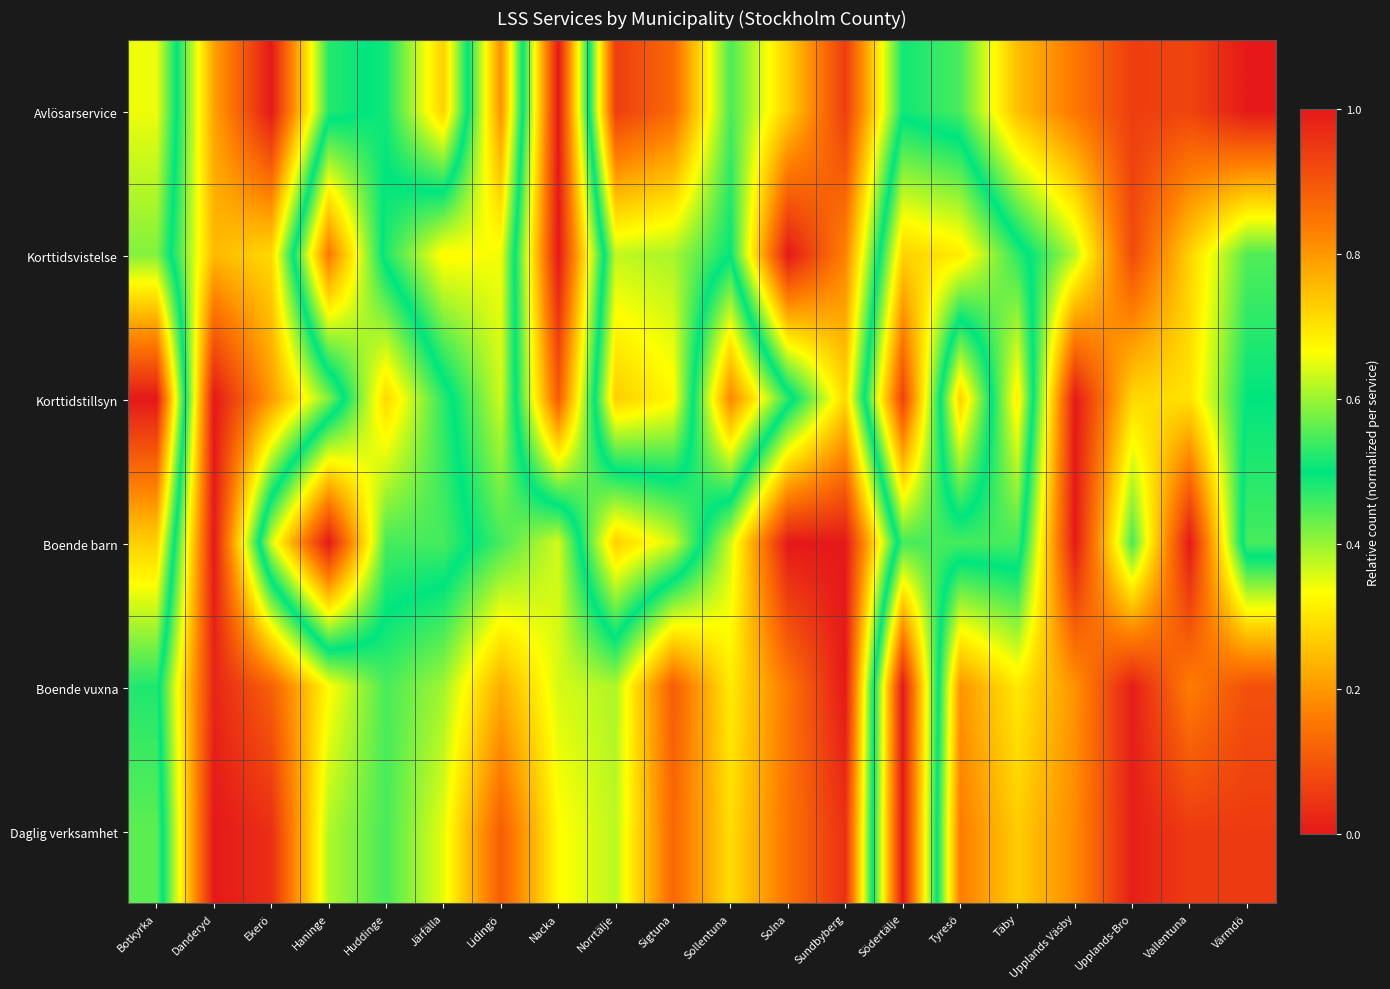

Reading left to right, transcribe all the data shown in this chart.

Avlösarservice: Botkyrka=0.7	Danderyd=0.2	Ekerö=0.0	Haninge=0.5	Huddinge=0.5	Järfälla=0.7	Lidingö=0.2	Nacka=1.0	Norrtälje=0.1	Sigtuna=0.1	Sollentuna=0.5	Solna=0.3	Sundbyberg=0.1	Södertälje=0.5	Tyresö=0.5	Täby=0.2	Upplands Väsby=0.2	Upplands-Bro=0.1	Vallentuna=0.1	Värmdö=0.0
Korttidsvistelse: Botkyrka=0.6	Danderyd=0.2	Ekerö=0.3	Haninge=0.8	Huddinge=0.5	Järfälla=0.3	Lidingö=0.3	Nacka=1.0	Norrtälje=0.4	Sigtuna=0.4	Sollentuna=0.5	Solna=0.0	Sundbyberg=0.2	Södertälje=0.7	Tyresö=0.7	Täby=0.5	Upplands Väsby=0.4	Upplands-Bro=0.1	Vallentuna=0.3	Värmdö=0.4
Korttidstillsyn: Botkyrka=1.0	Danderyd=0.0	Ekerö=0.2	Haninge=0.4	Huddinge=0.7	Järfälla=0.5	Lidingö=0.4	Nacka=0.9	Norrtälje=0.3	Sigtuna=0.3	Sollentuna=0.8	Solna=0.5	Sundbyberg=0.3	Södertälje=0.9	Tyresö=0.3	Täby=0.7	Upplands Väsby=0.0	Upplands-Bro=0.3	Vallentuna=0.3	Värmdö=0.5
Boende barn: Botkyrka=0.7	Danderyd=0.0	Ekerö=0.6	Haninge=1.0	Huddinge=0.5	Järfälla=0.5	Lidingö=0.5	Nacka=0.4	Norrtälje=0.7	Sigtuna=0.6	Sollentuna=0.4	Solna=0.0	Sundbyberg=0.0	Södertälje=0.5	Tyresö=0.5	Täby=0.5	Upplands Väsby=0.0	Upplands-Bro=0.5	Vallentuna=0.0	Värmdö=0.5
Boende vuxna: Botkyrka=0.5	Danderyd=0.0	Ekerö=0.1	Haninge=0.3	Huddinge=0.5	Järfälla=0.4	Lidingö=0.2	Nacka=0.4	Norrtälje=0.4	Sigtuna=0.1	Sollentuna=0.3	Solna=0.2	Sundbyberg=0.0	Södertälje=1.0	Tyresö=0.2	Täby=0.3	Upplands Väsby=0.2	Upplands-Bro=0.0	Vallentuna=0.2	Värmdö=0.1
Daglig verksamhet: Botkyrka=0.6	Danderyd=0.0	Ekerö=0.0	Haninge=0.4	Huddinge=0.5	Järfälla=0.3	Lidingö=0.1	Nacka=0.3	Norrtälje=0.4	Sigtuna=0.1	Sollentuna=0.3	Solna=0.1	Sundbyberg=0.0	Södertälje=1.0	Tyresö=0.2	Täby=0.3	Upplands Väsby=0.2	Upplands-Bro=0.0	Vallentuna=0.1	Värmdö=0.1